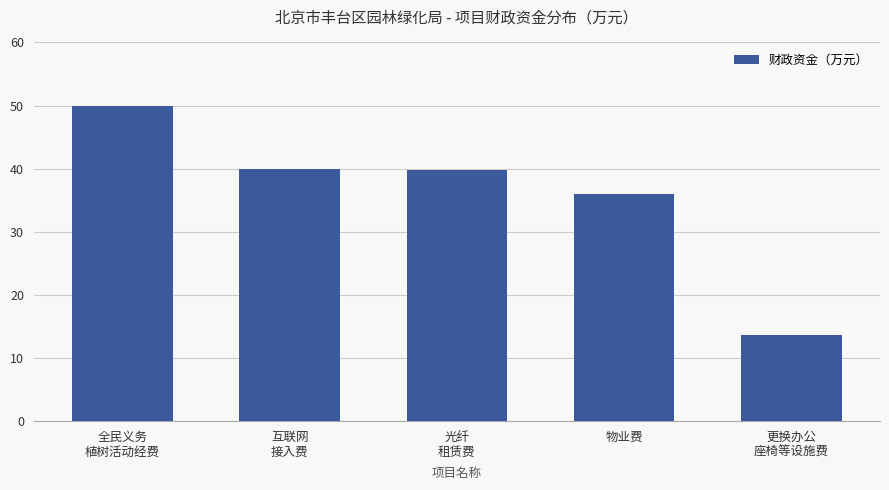

What is the smallest value displayed?

13.6